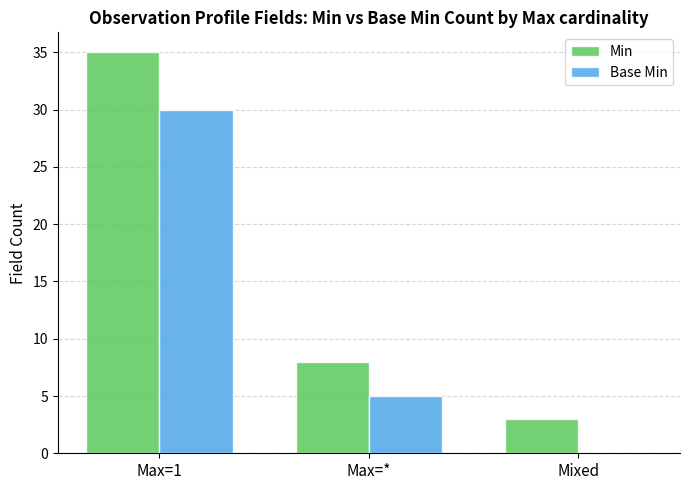

Count the number of data series in this chart.

2